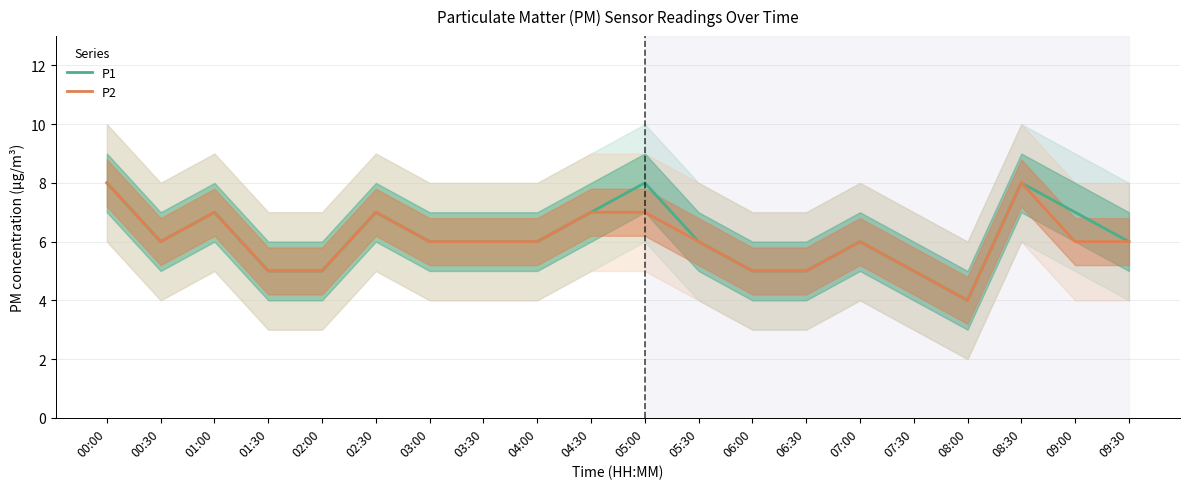

What is the difference between the maximum and minimum values in the P2 series?

4